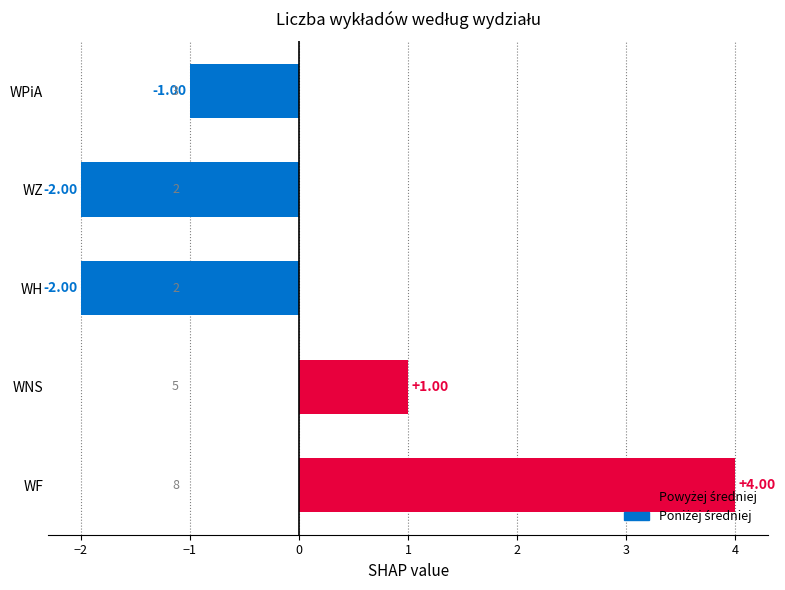

Which category has the highest value across all series?

WF